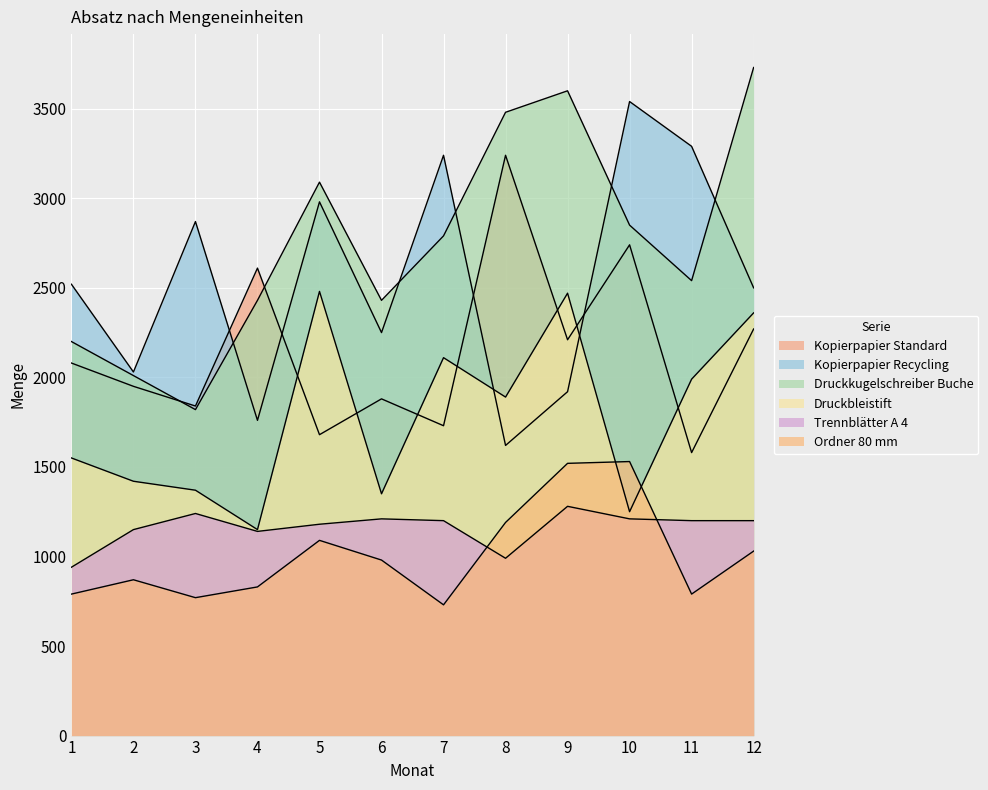

What is the greatest value displayed?

3730